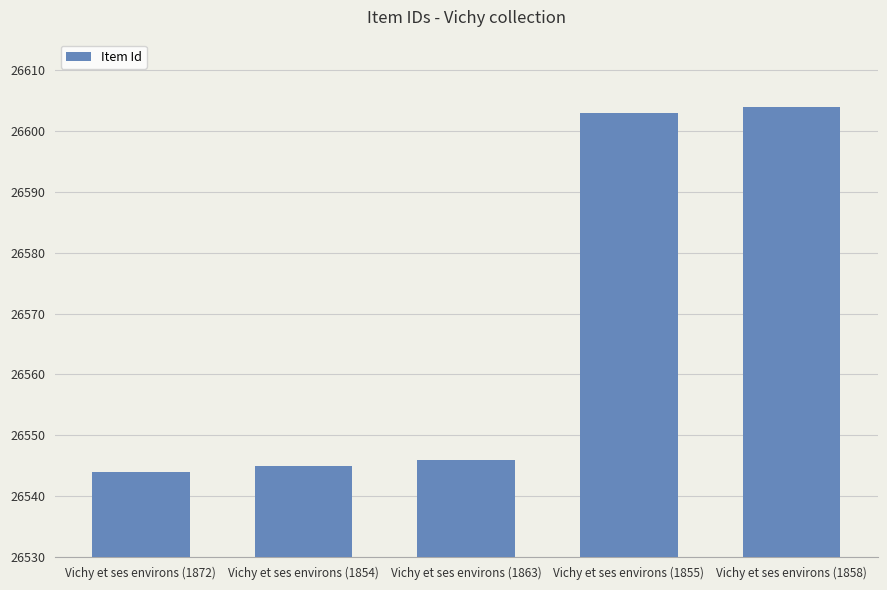

Which label corresponds to the smallest value in the chart?

Vichy et ses environs (1872)